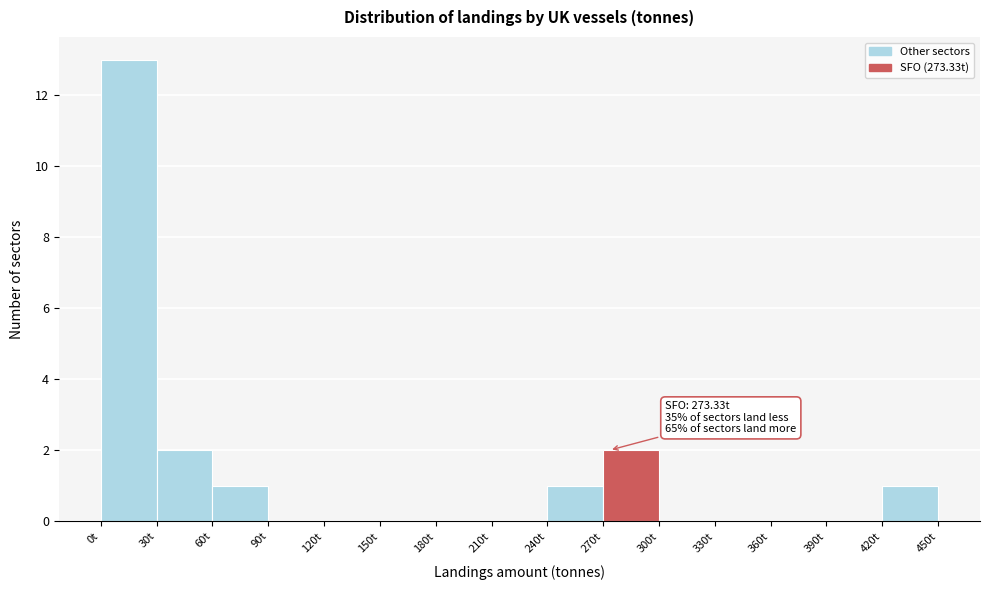

Over which range of the x-axis is the bar tallest?

0 to 30